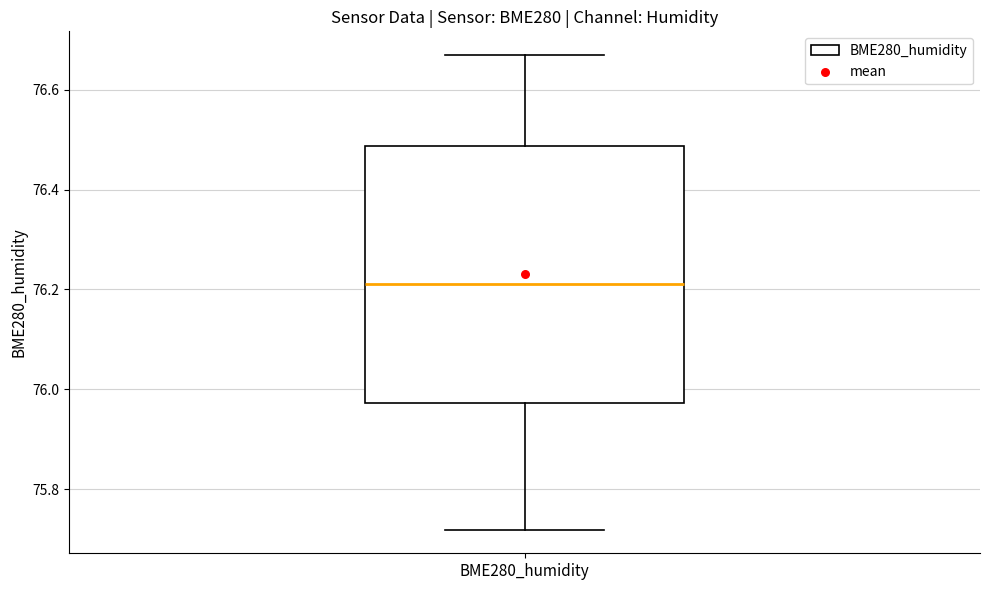

Transcribe this box plot: give where the median line is, the range the box spans, and where the two whiskers end, as read against the y-axis. The values are not printed on the chart, so give them approximately, as read against the axis.

median 76.22, box 75.98 to 76.48, whiskers 75.72 to 76.66